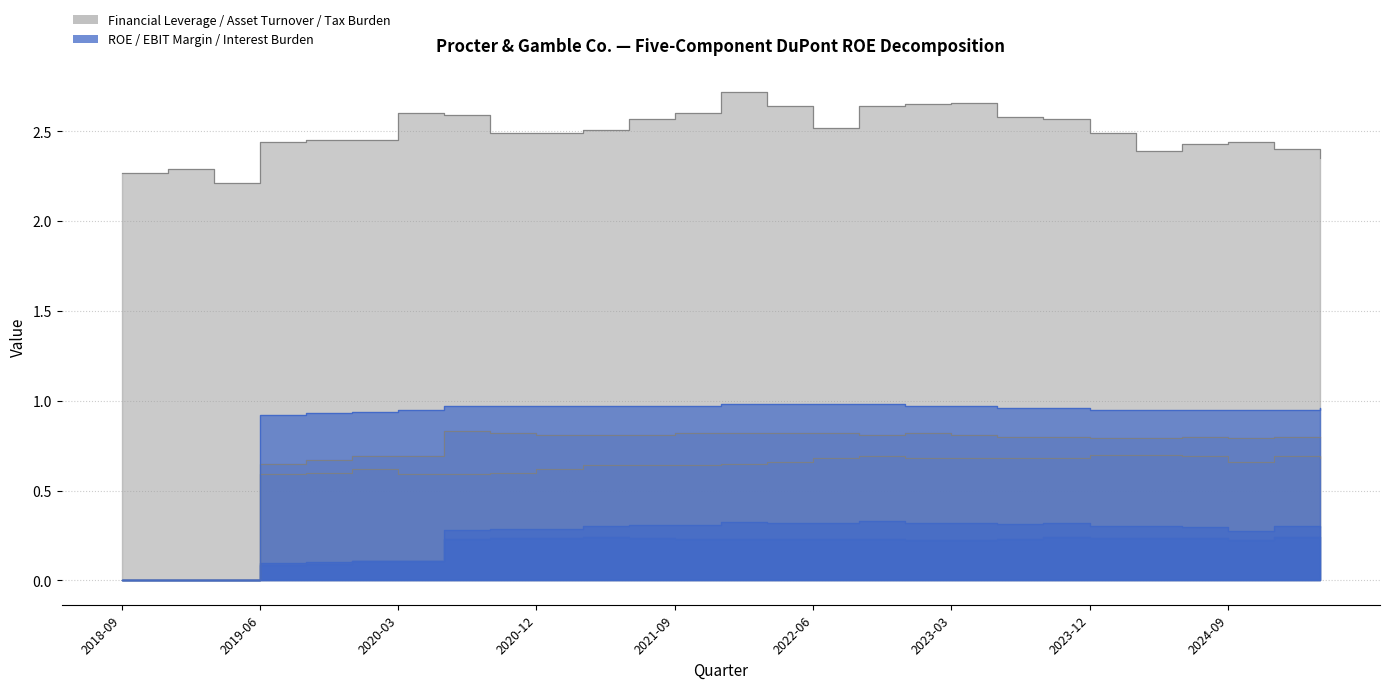

The EBIT Margin series shows 0.1 at 2020-03. True or false?

True